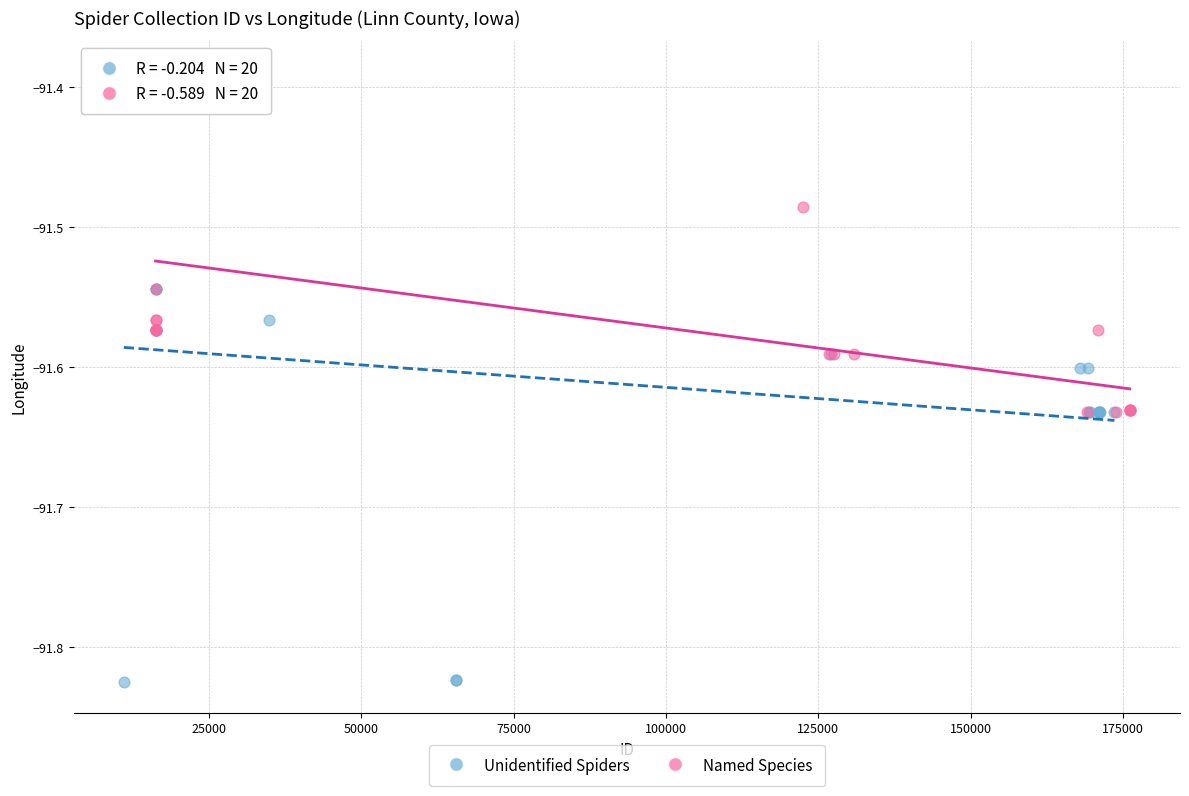

Which series has the largest Y range (max minus min)?

Unidentified Spiders